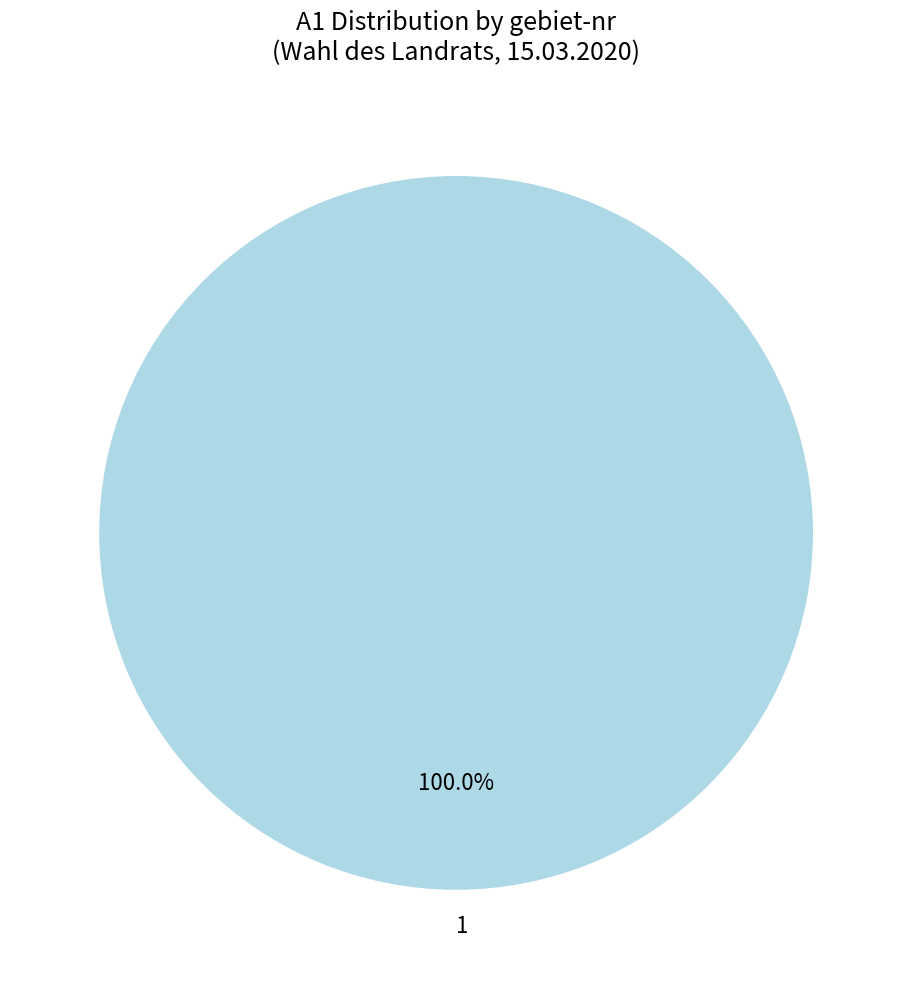

Is there a majority slice in this chart?

Yes